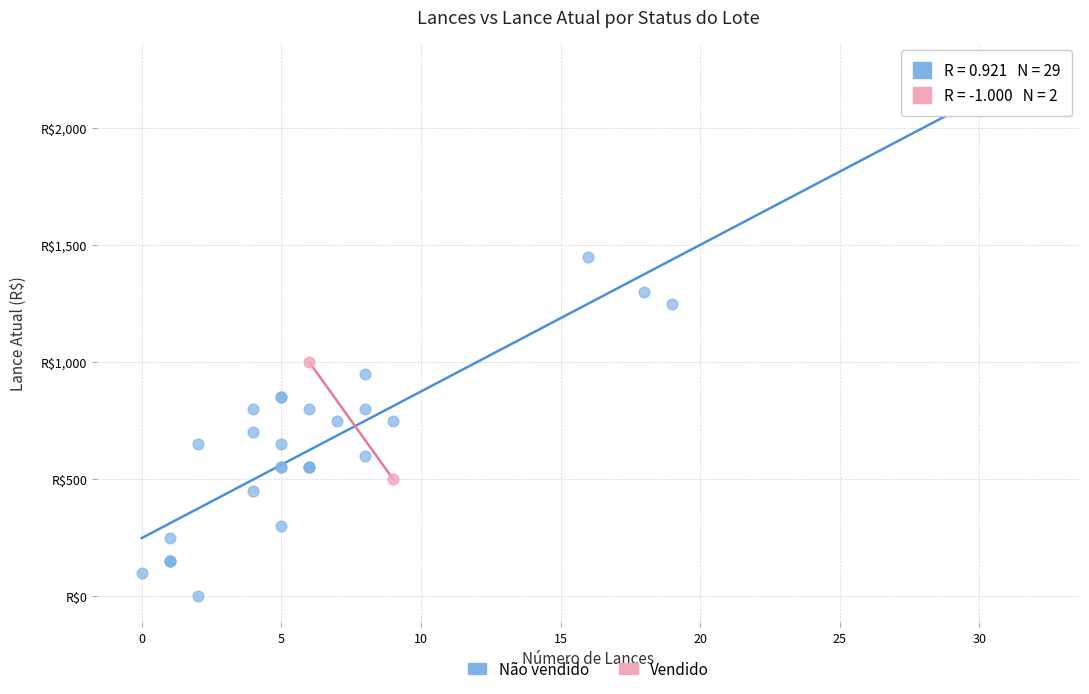

What are all the series names shown in the legend?

Não vendido, Vendido